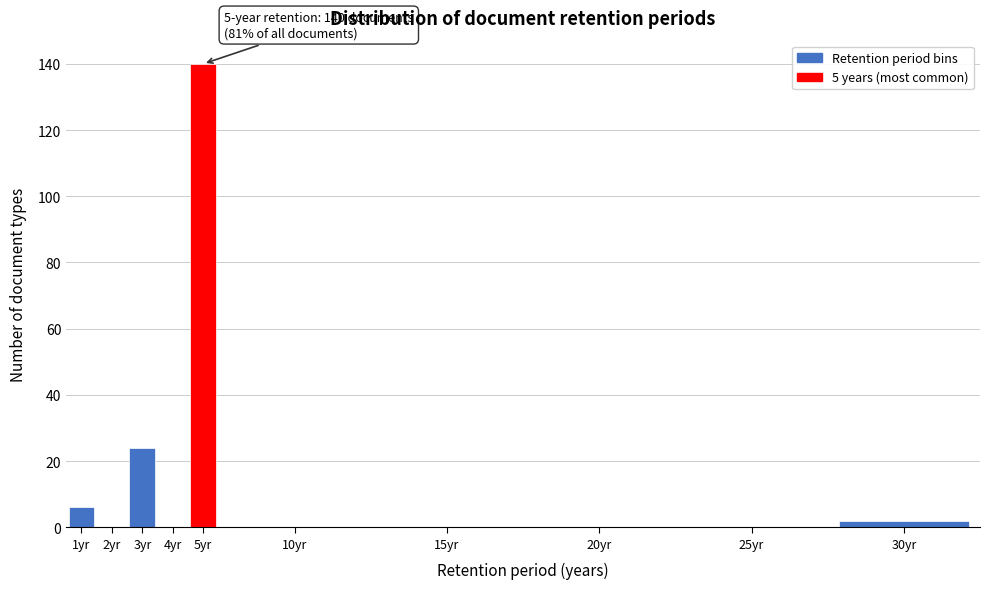

Reading left to right, what are all the values shown in this chart?

1yr=6	2yr=0	3yr=24	4yr=0	5yr=140	10yr=0	15yr=0	20yr=0	25yr=0	30yr=2